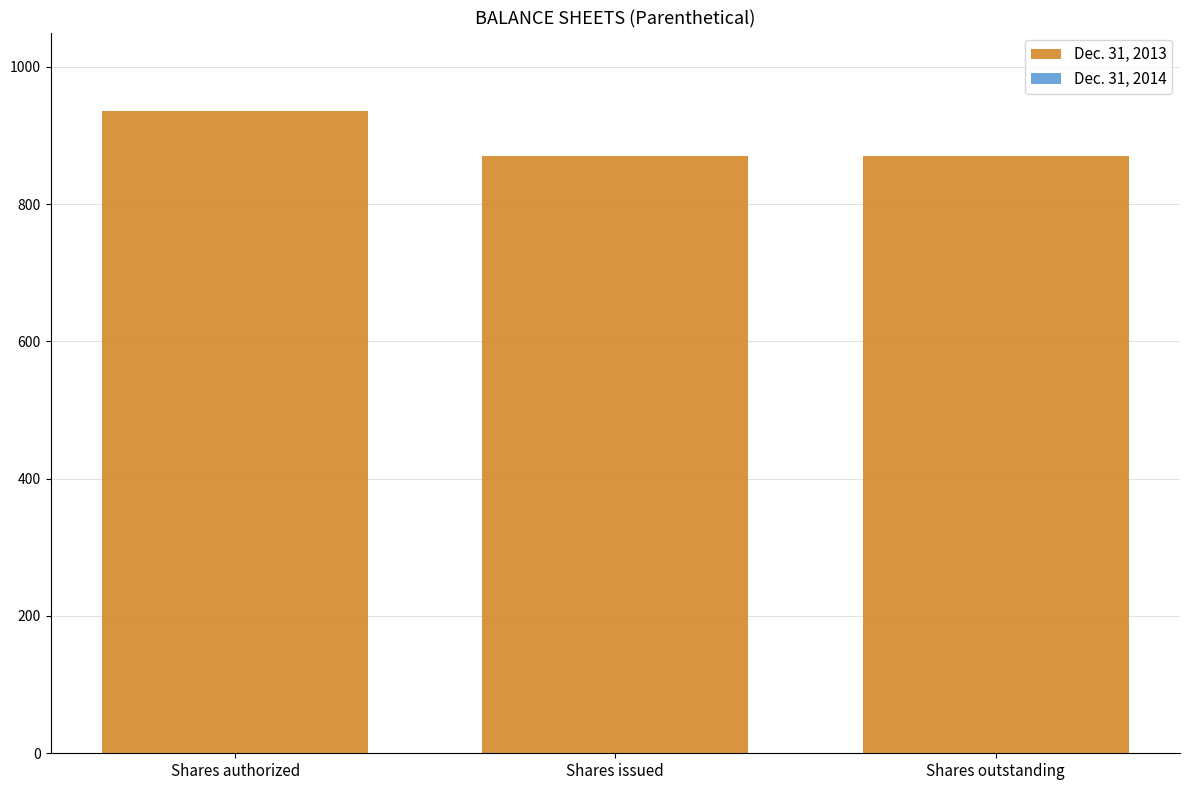

Is it true that the value at Shares issued is 1248.0?

False